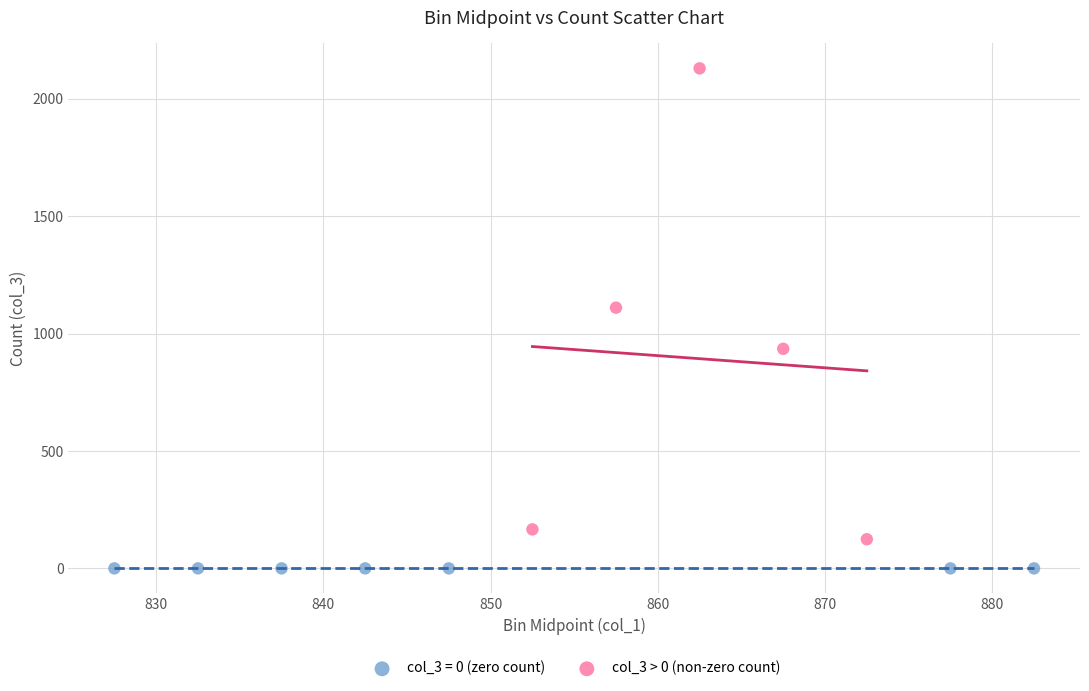

Which series contains the highest Y value?

col_3 > 0 (non-zero count)